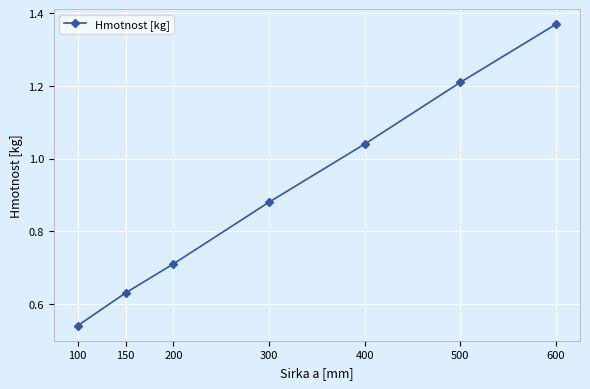

Which category has the highest value across all series?

600